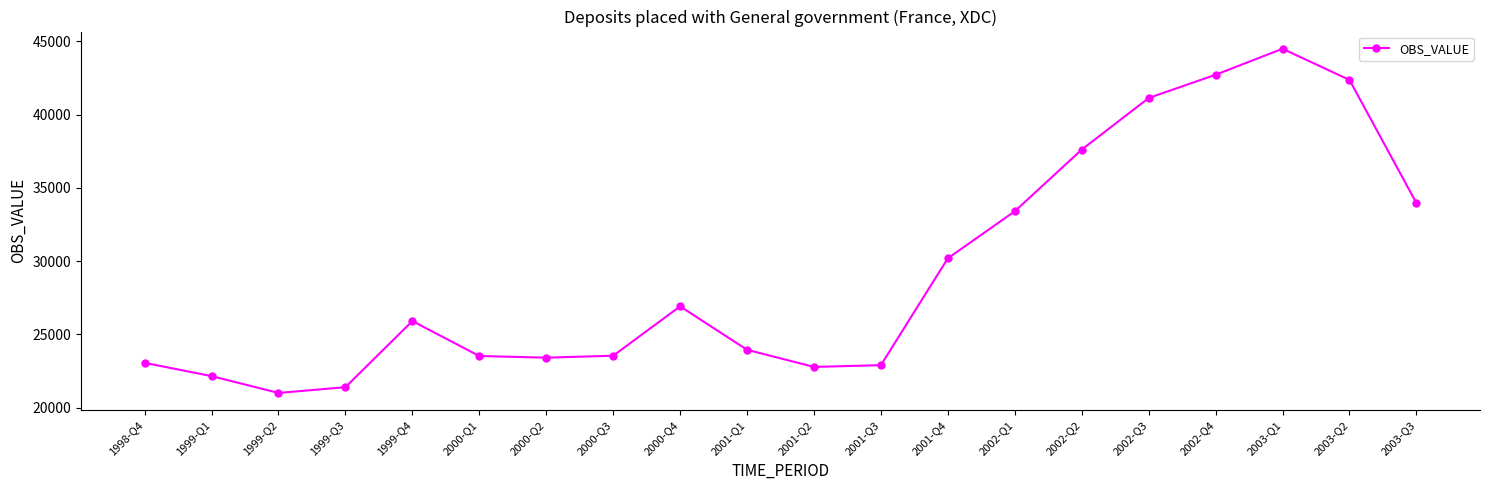

What is the difference between the maximum and minimum values?

23494